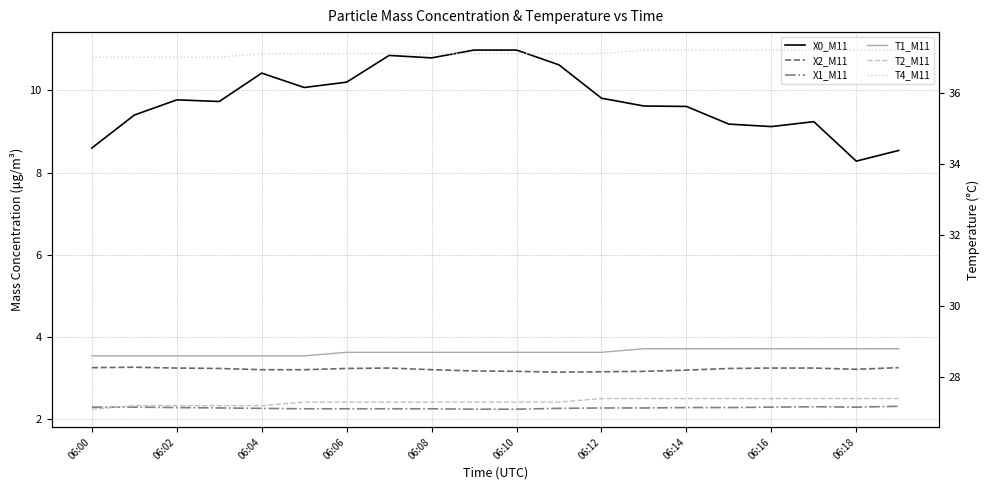

What is the maximum value shown in the chart?

37.2